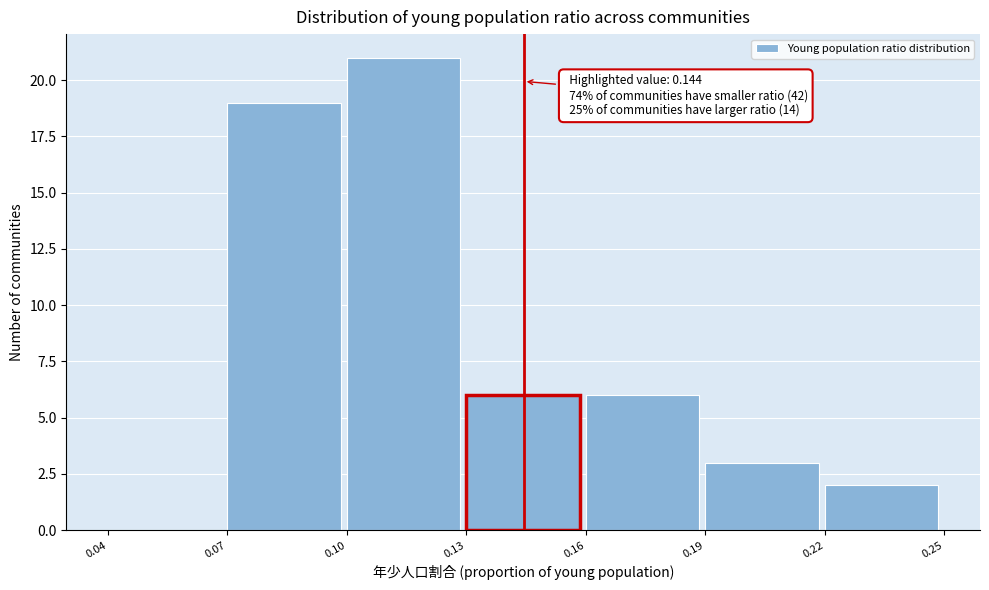

Which range on the x-axis has the tallest bar?

0.10 to 0.13